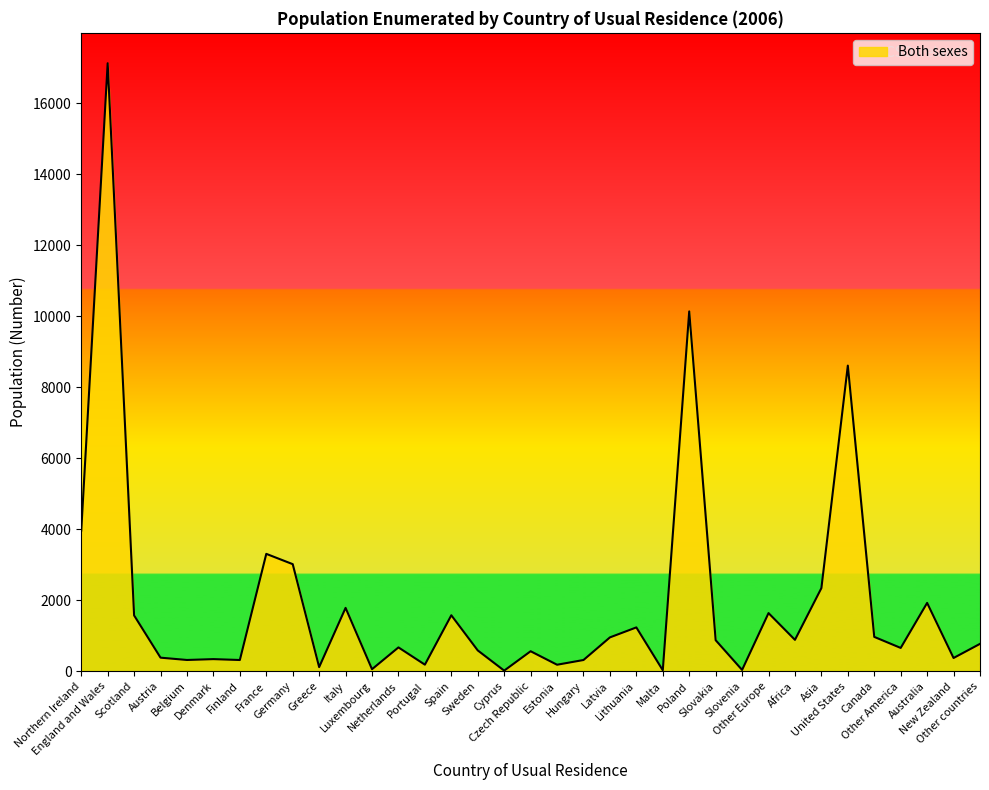

What is the minimum value shown in the chart?

18